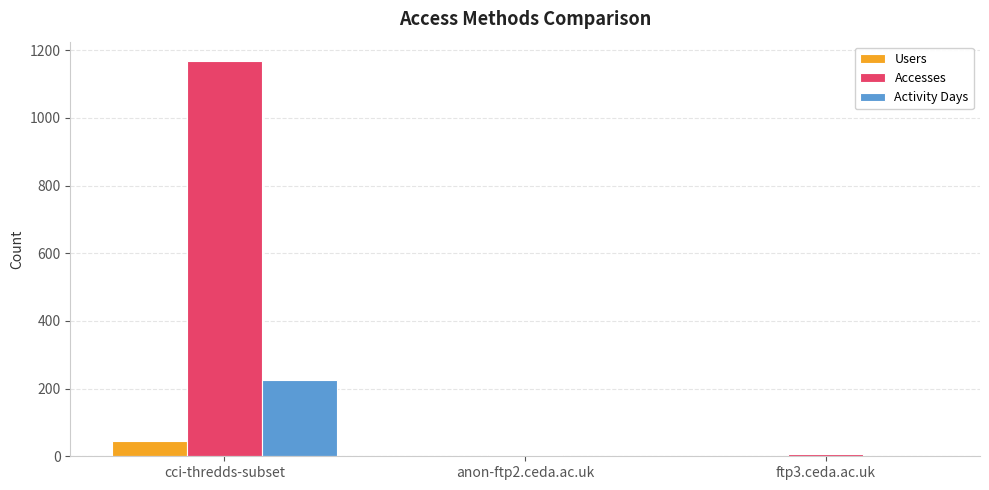

Count the number of categories in the chart.

3